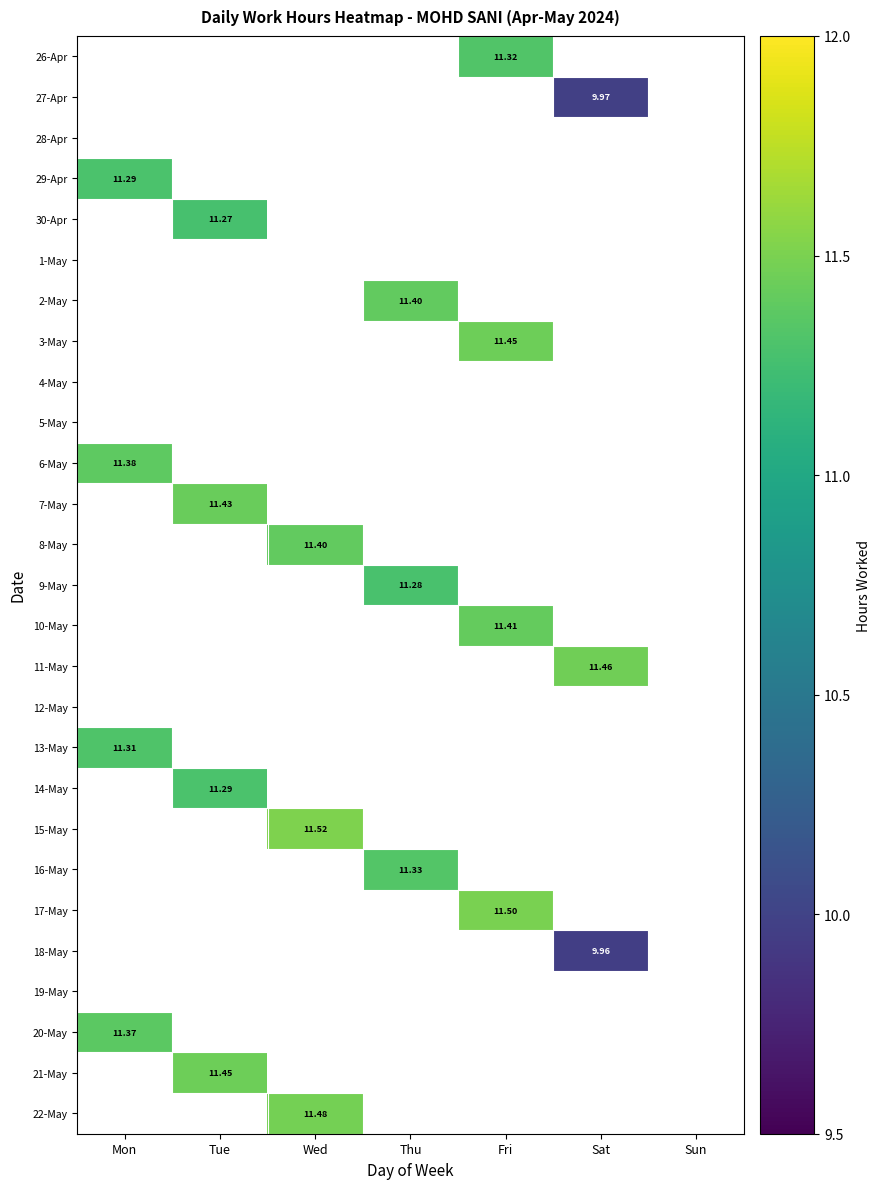

What is the smallest value displayed?

10.0